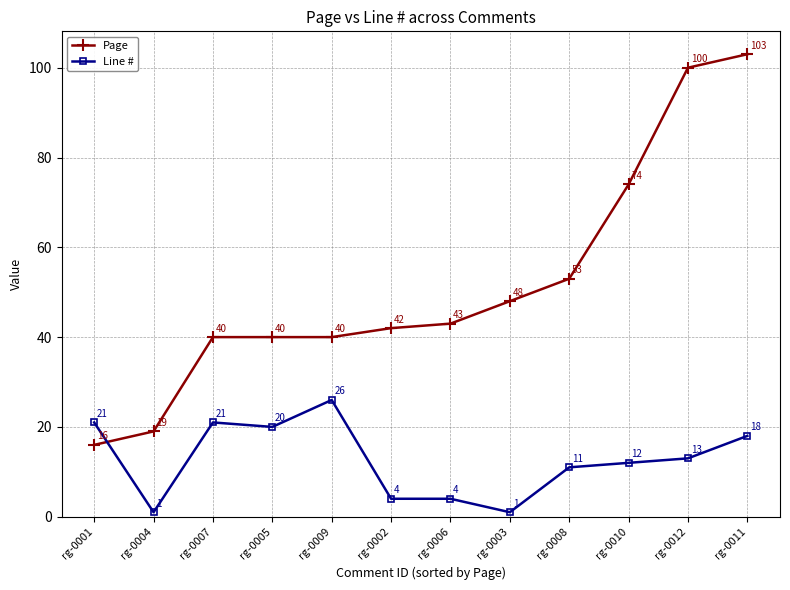

Which series changed the most between rg-0008 and rg-0011?

Page